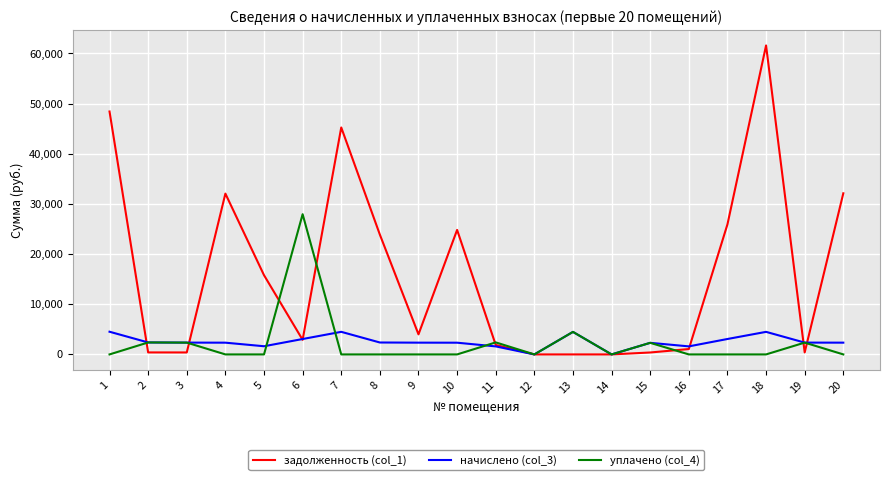

What is the spread (max minus min) of values at 9?

4000.0